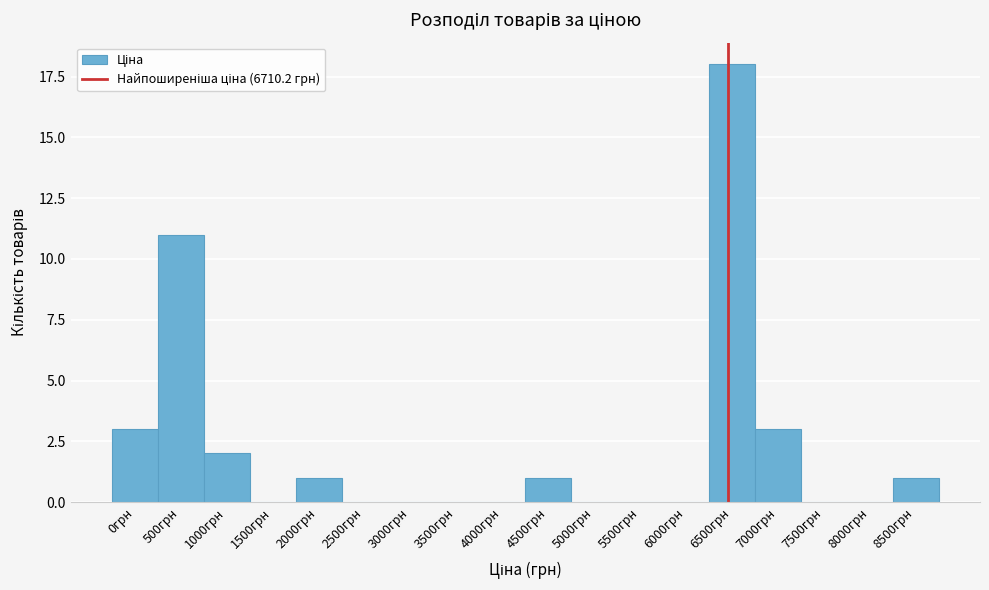

Reading left to right, what are all the values shown in this chart?

0грн=3	500грн=11	1000грн=2	1500грн=0	2000грн=1	2500грн=0	3000грн=0	3500грн=0	4000грн=0	4500грн=1	5000грн=0	5500грн=0	6000грн=0	6500грн=18	7000грн=3	7500грн=0	8000грн=0	8500грн=1